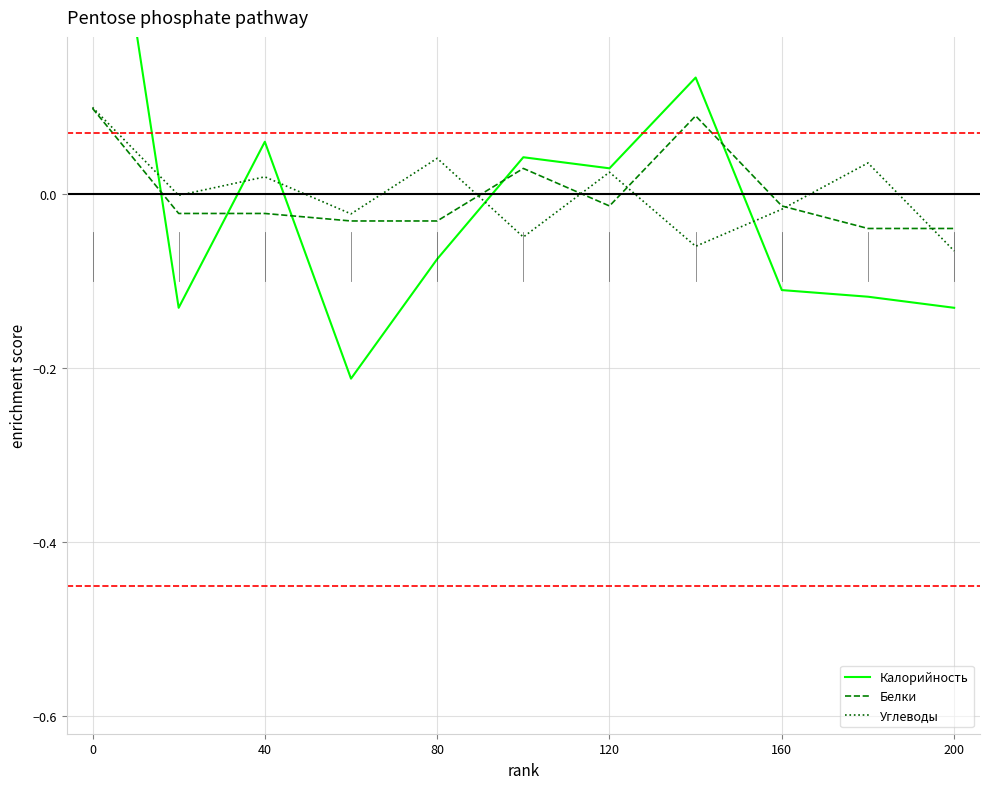

Is it true that Углеводы equals 0.1 at 80?

False